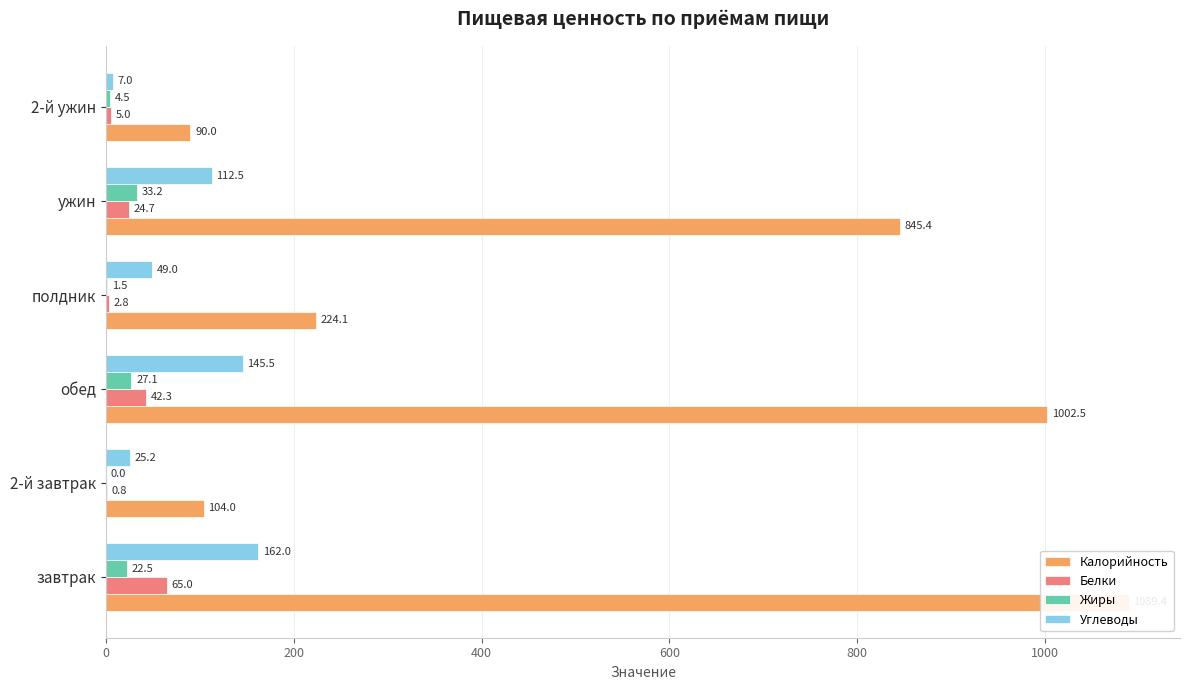

At how many categories does at least one series exceed 716?

3